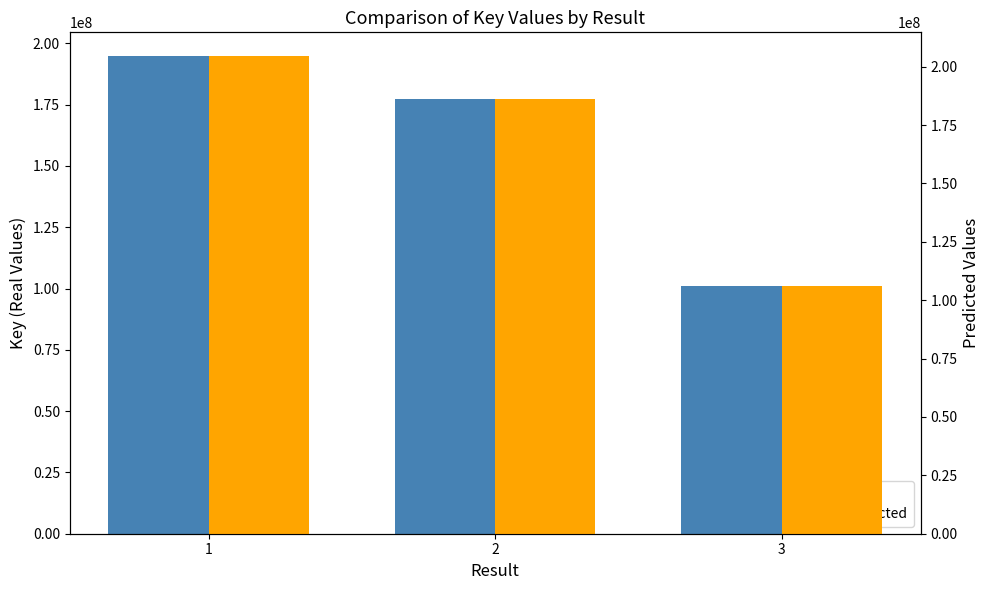

Rank the series by their average value, from lowest to highest.

Key, Predicted